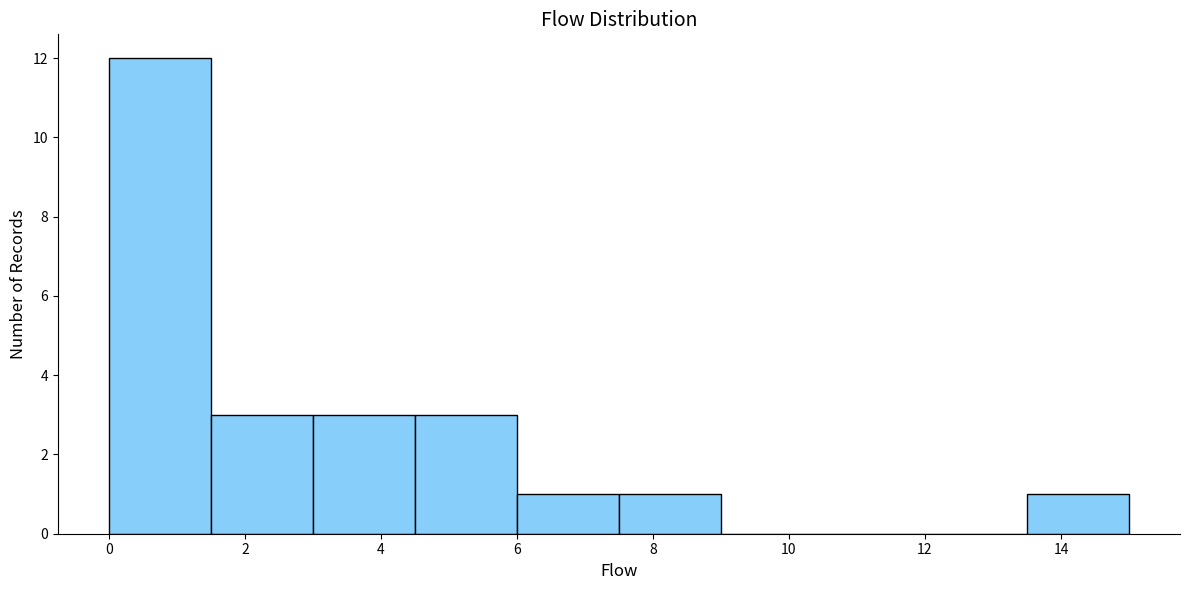

What is the height of the bar covering 0.0 to 1.5 on the x-axis? Neither the bar edges nor the heights are printed on the chart, so give them approximately, as read against the axes.

12